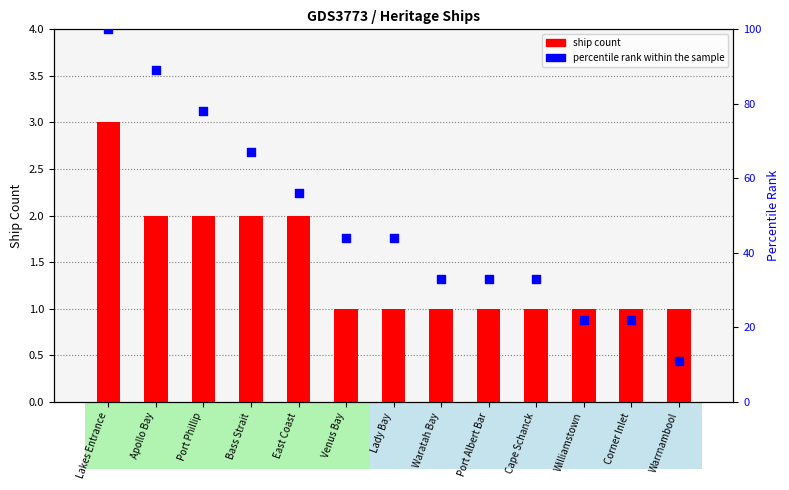

Which series has the widest spread of Y values?

percentile rank within the sample